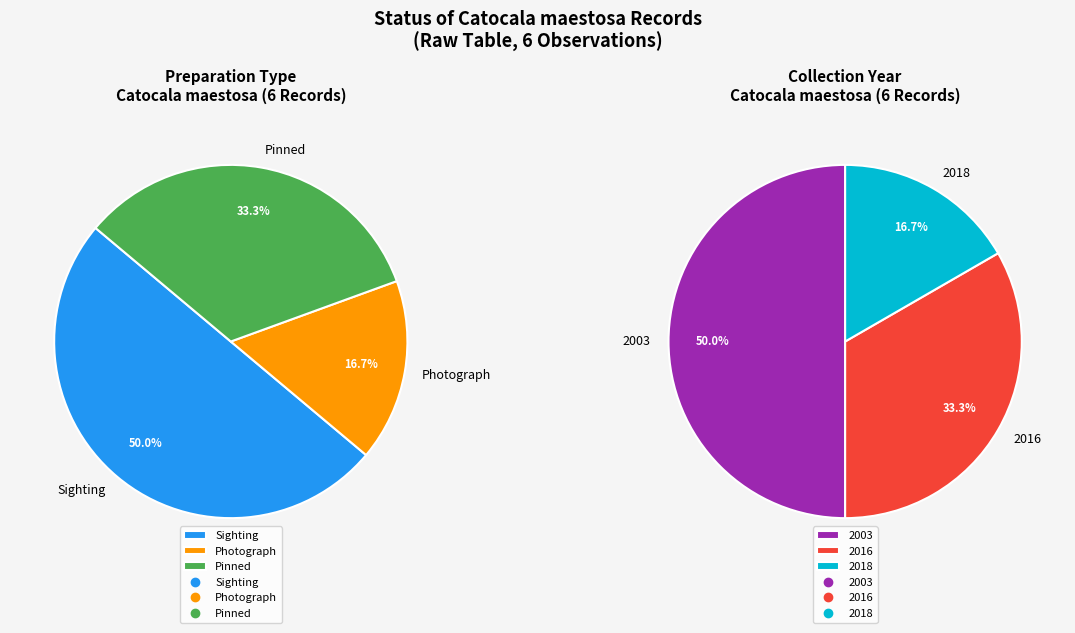

To the nearest percent, what portion does Sighting represent?

50%